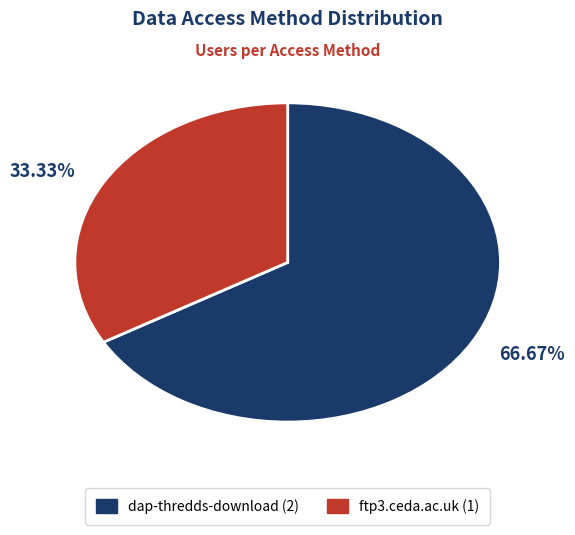

What percentage is the dap-thredds-download slice, to the nearest percent?

67%